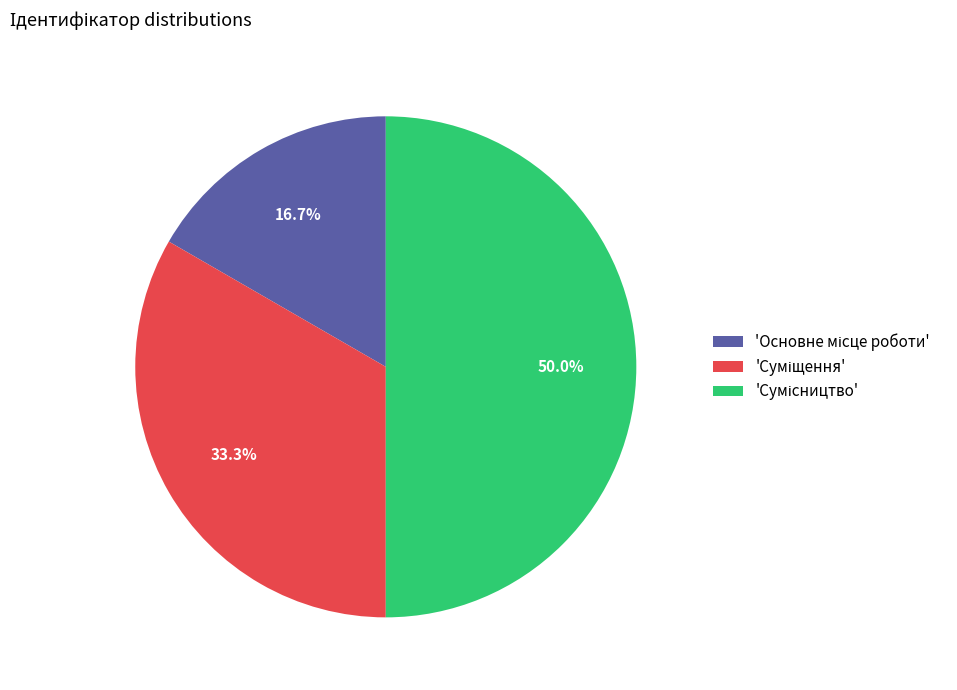

To the nearest percent, what is the average slice percentage?

33%